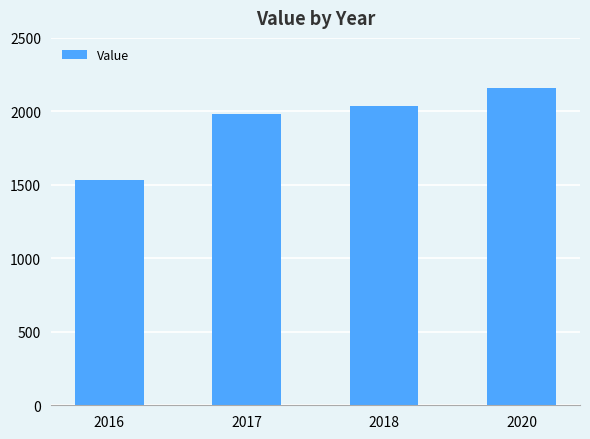

Read the value at 2017.

1979.9